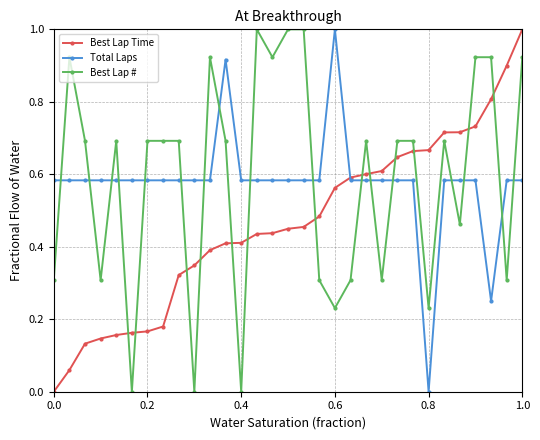

Which series ends up on top after the final intersection of Best Lap Time and Best Lap #?

Best Lap Time